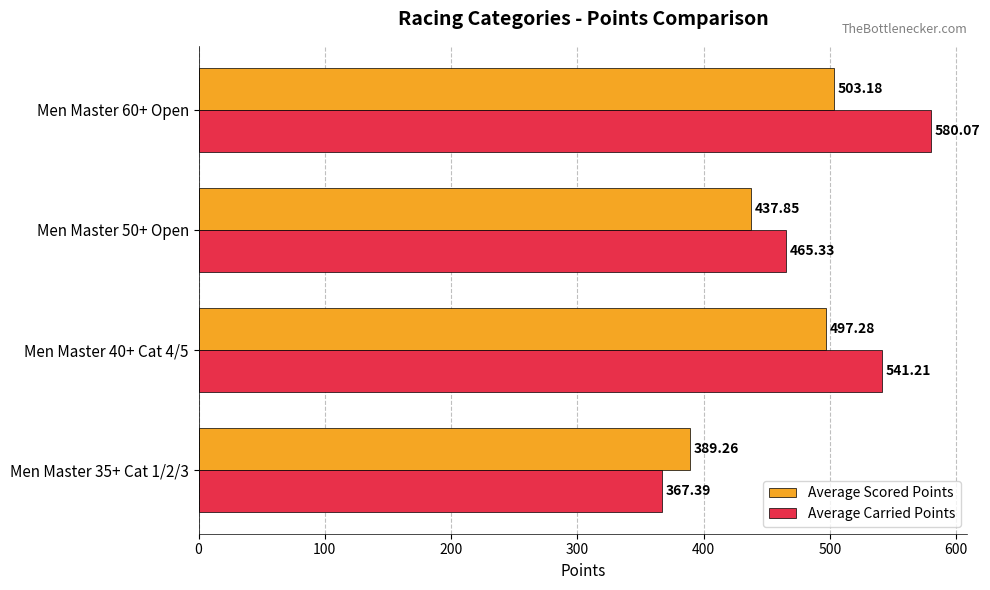

Is the value of Average Carried Points at Men Master 40+ Cat 4/5 greater than the value of Average Scored Points at Men Master 40+ Cat 4/5?

Yes